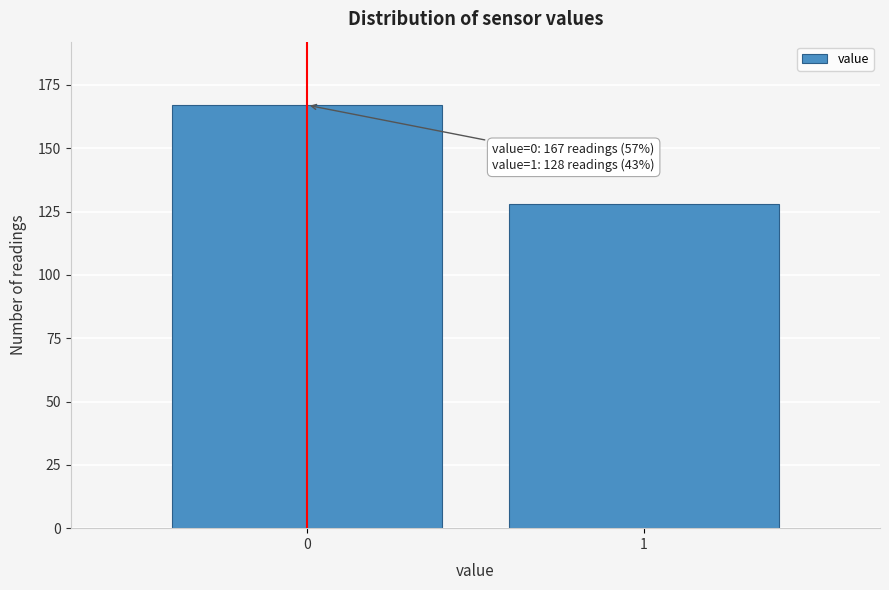

Reading left to right, list all the values displayed in this chart.

167	128